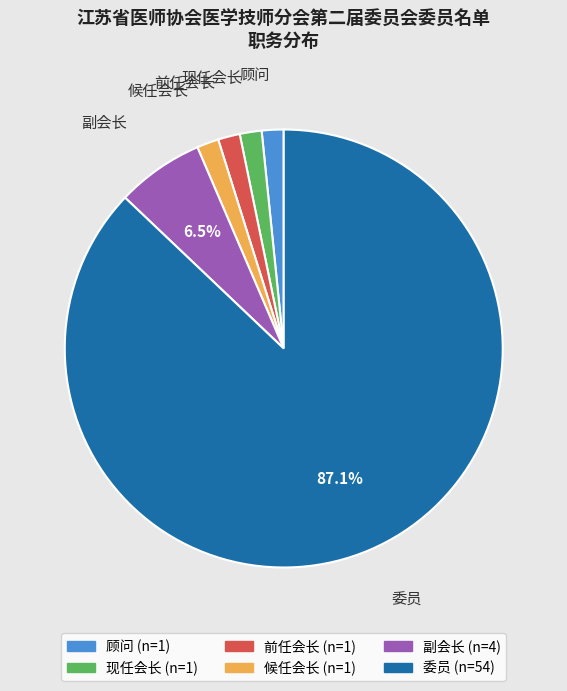

Do 委员 and 顾问 together represent more than half of the pie?

Yes